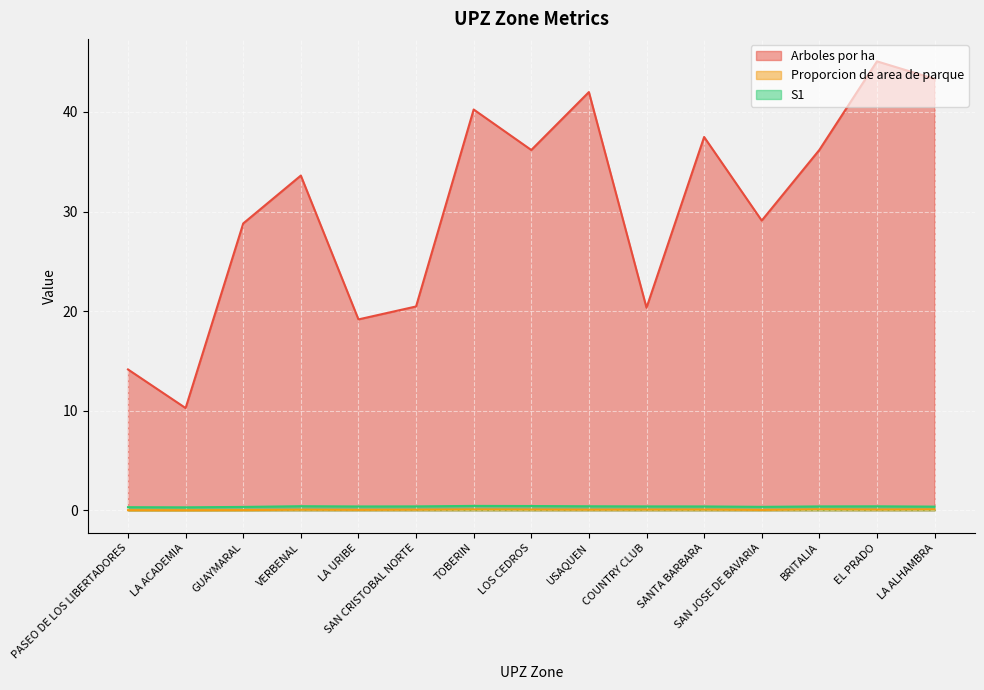

What is the total value across all series at EL PRADO?

45.6